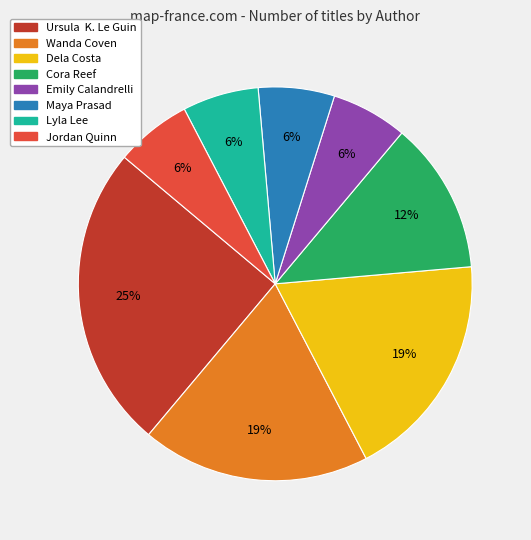

Does any single category account for the majority?

No